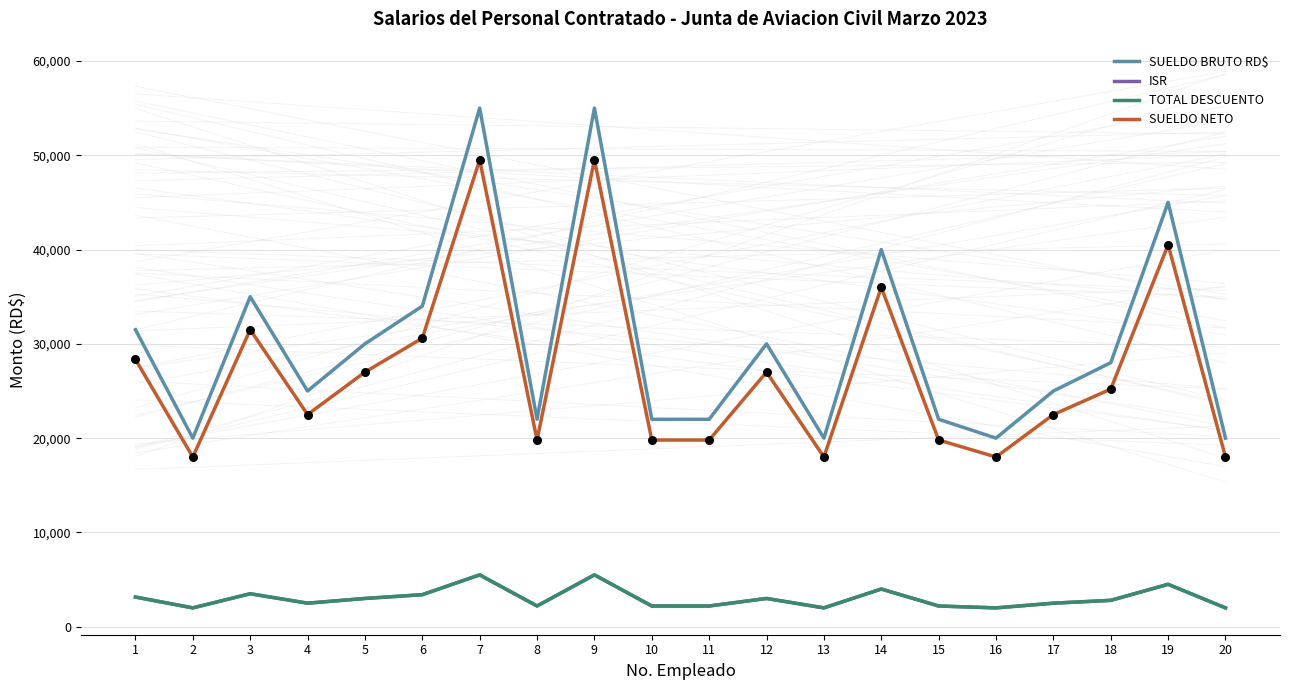

Which series has the widest spread of Y values?

SUELDO BRUTO RD$